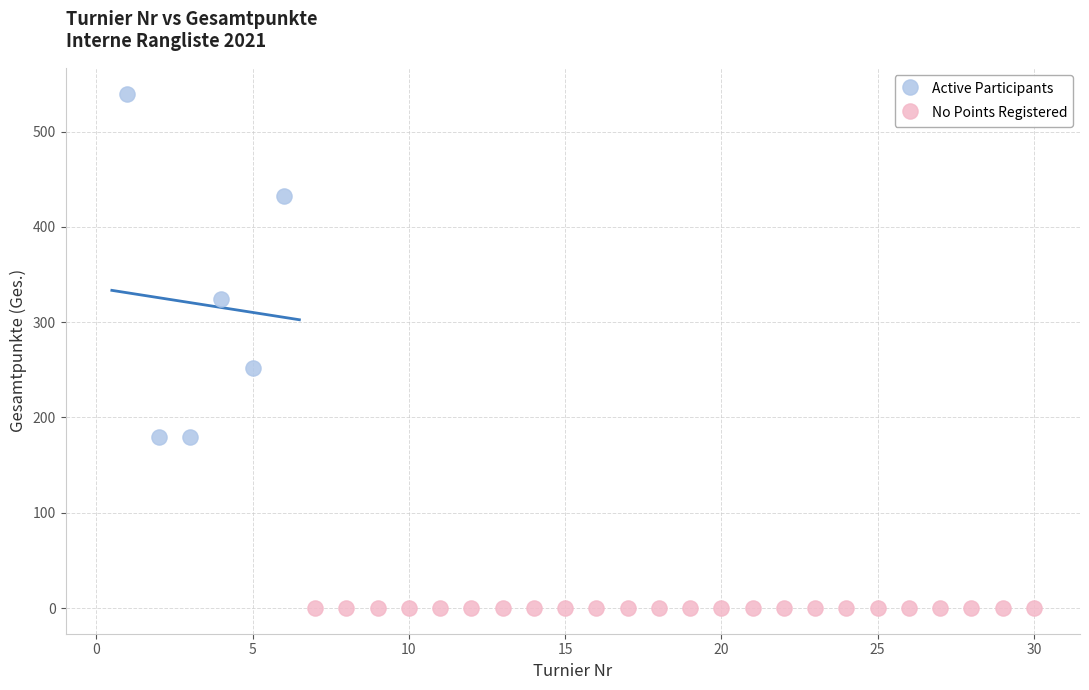

Which series contains the lowest Y value?

No Points Registered